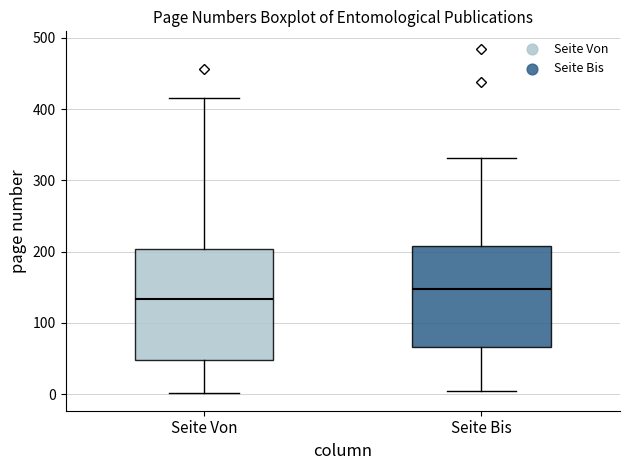

Which box has the lowest median line?

Seite Von